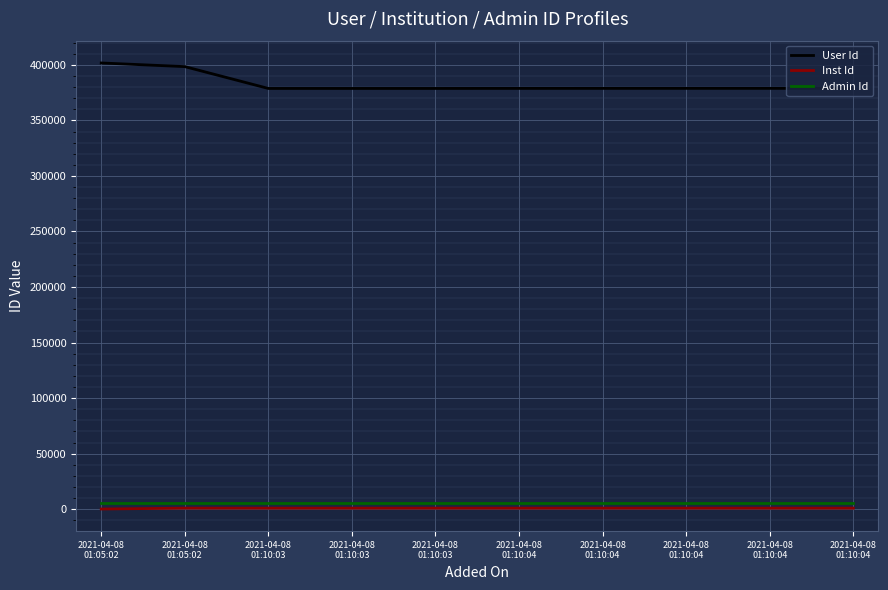

Is this an area chart (filled region under the line)?

No